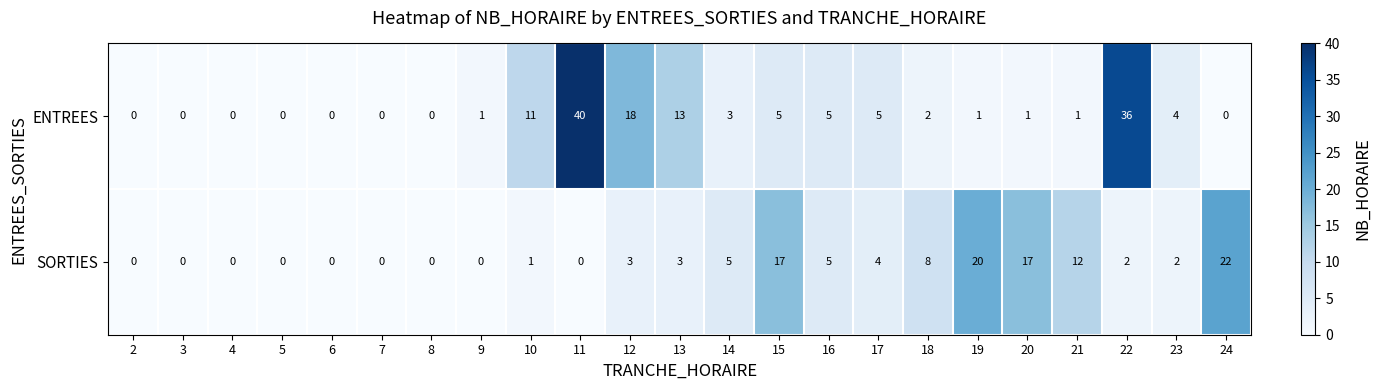

What is the difference between the SORTIES values at 11 and 21?

12